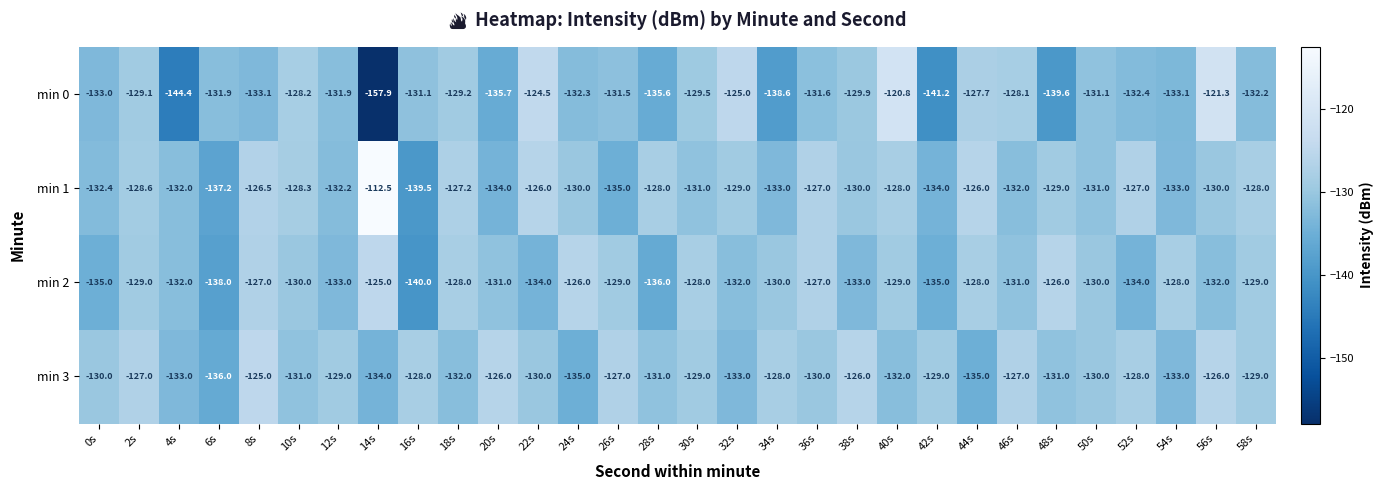

At 8s, list the series in order from smallest to largest.

min 0, min 2, min 1, min 3